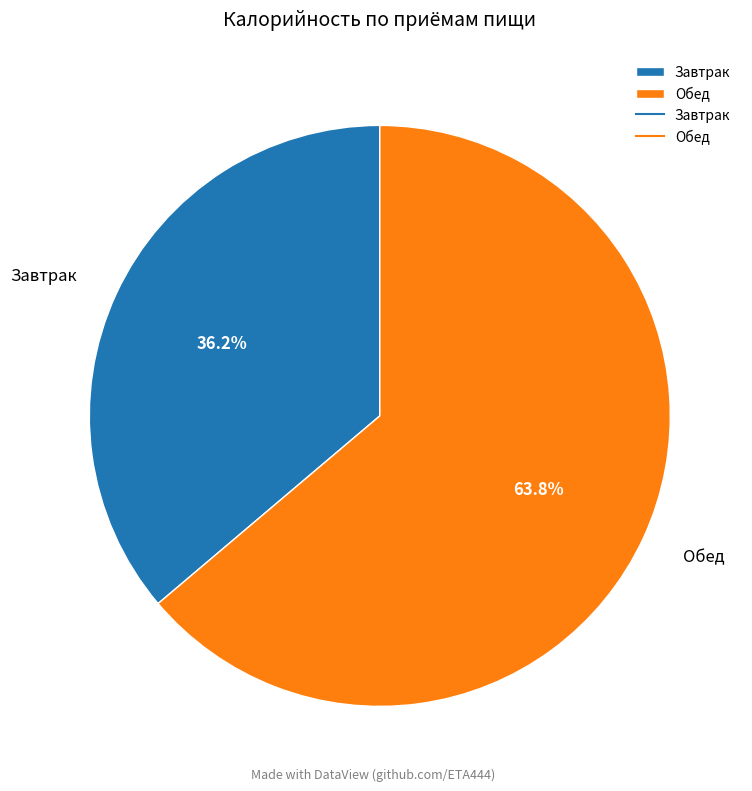

To the nearest percent, what percentage of the pie is Обед?

64%